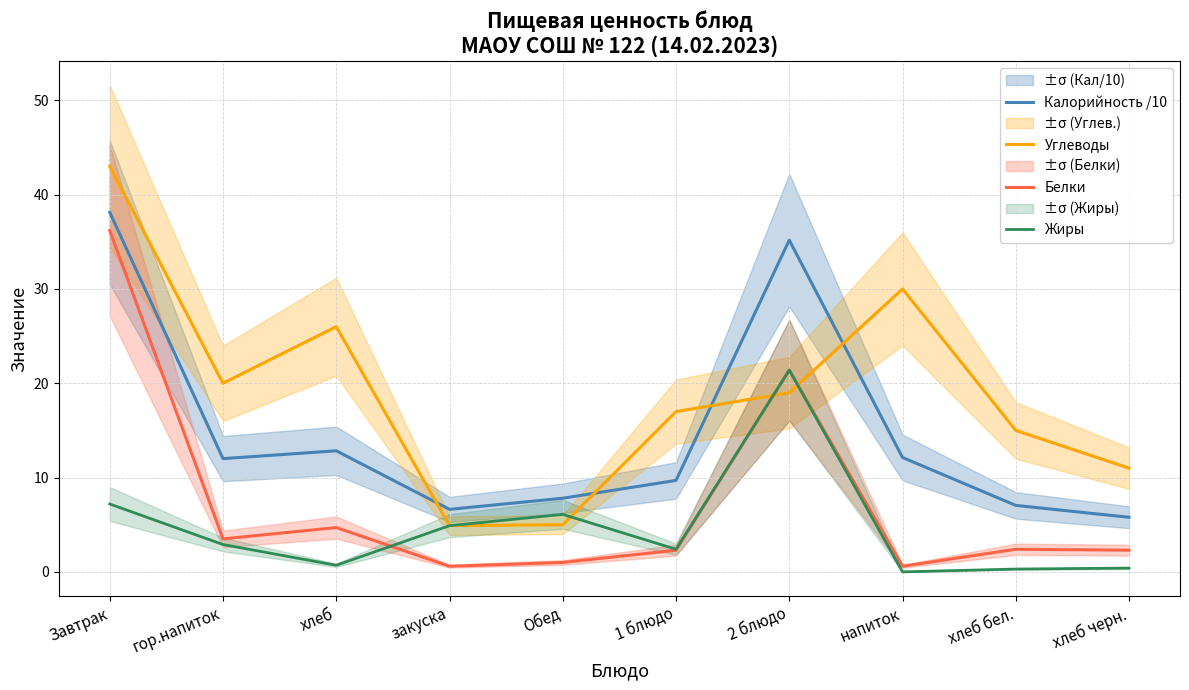

What is the label of the 3rd point from the left?

хлеб